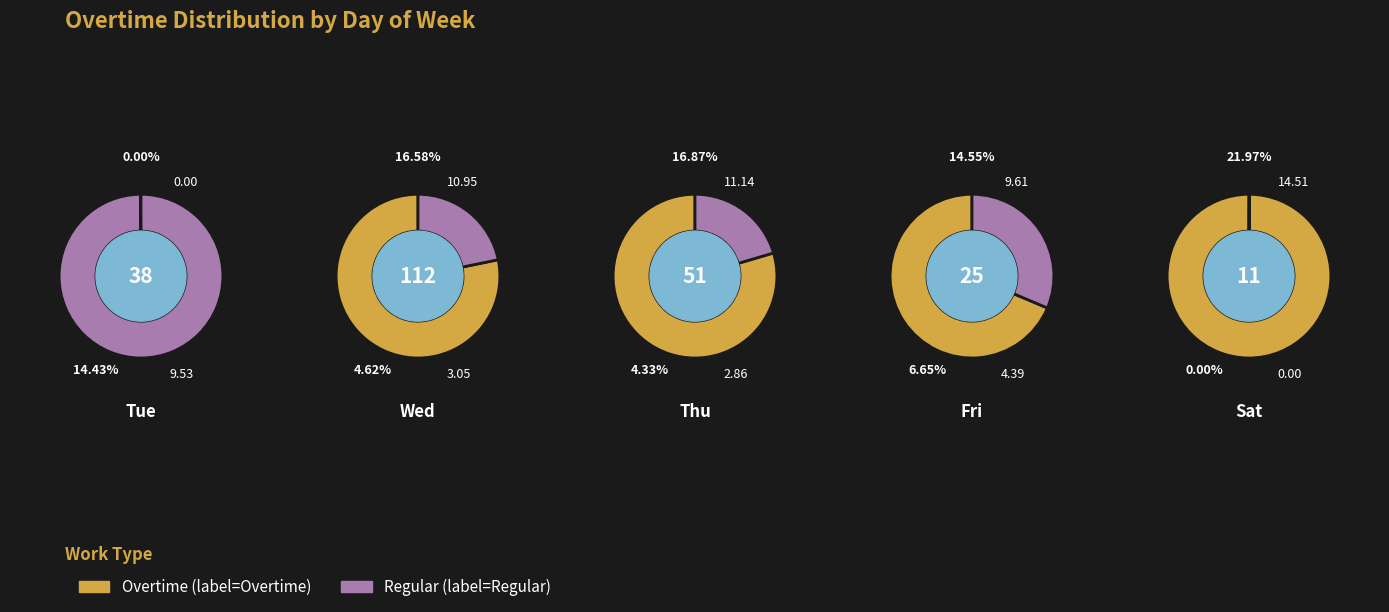

How many slices are in this pie chart?

5